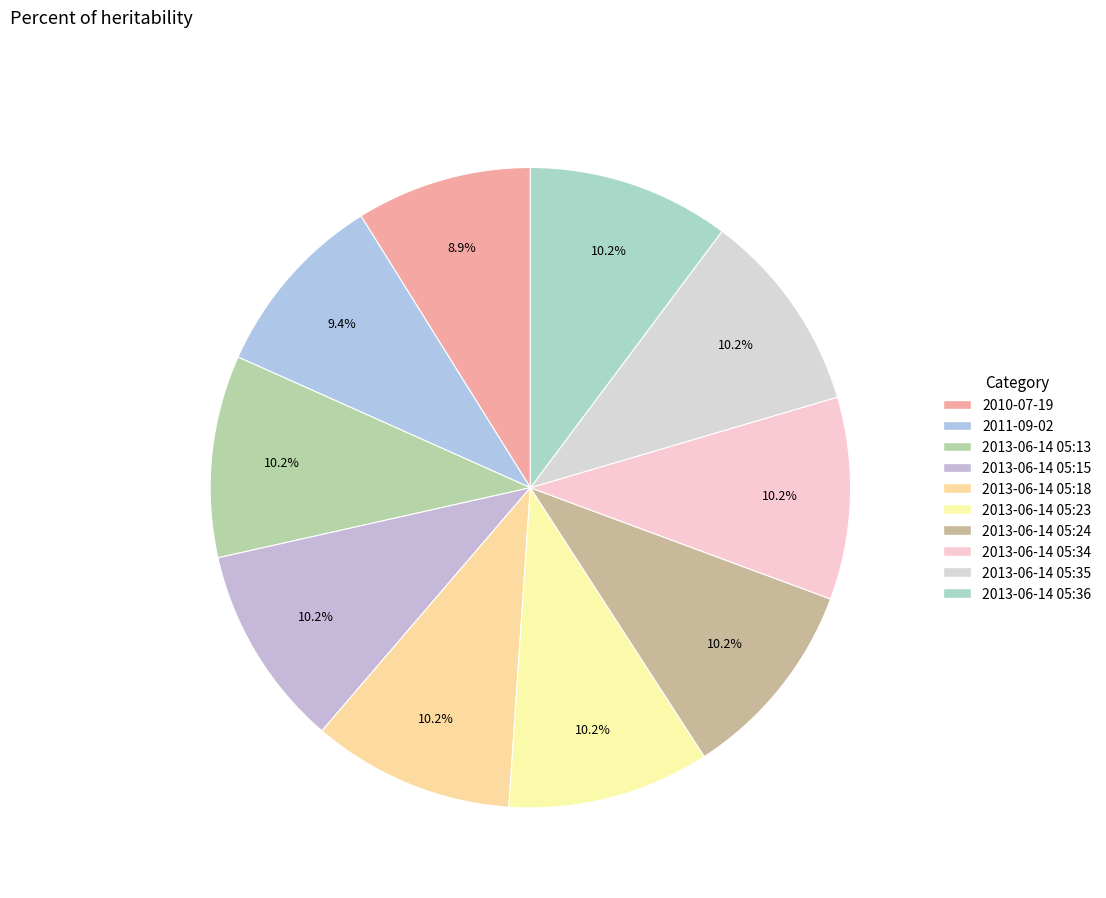

Which slice is the largest?

2013-06-14 05:36